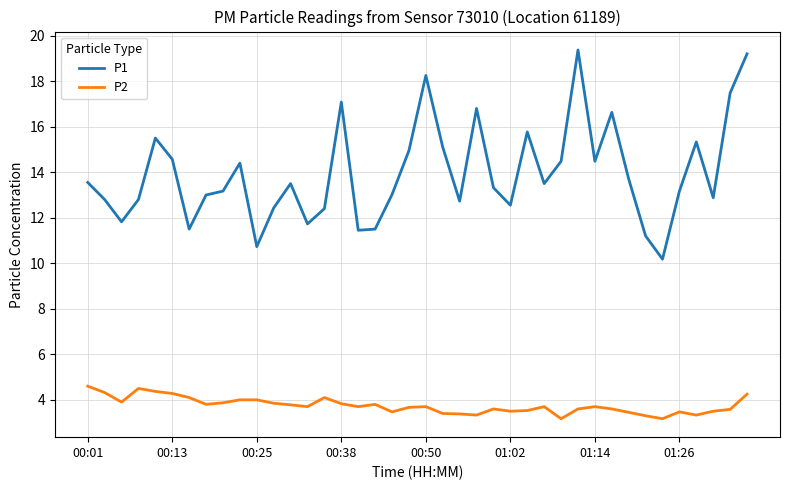

Rank the series by their maximum value, from highest to lowest.

P1, P2